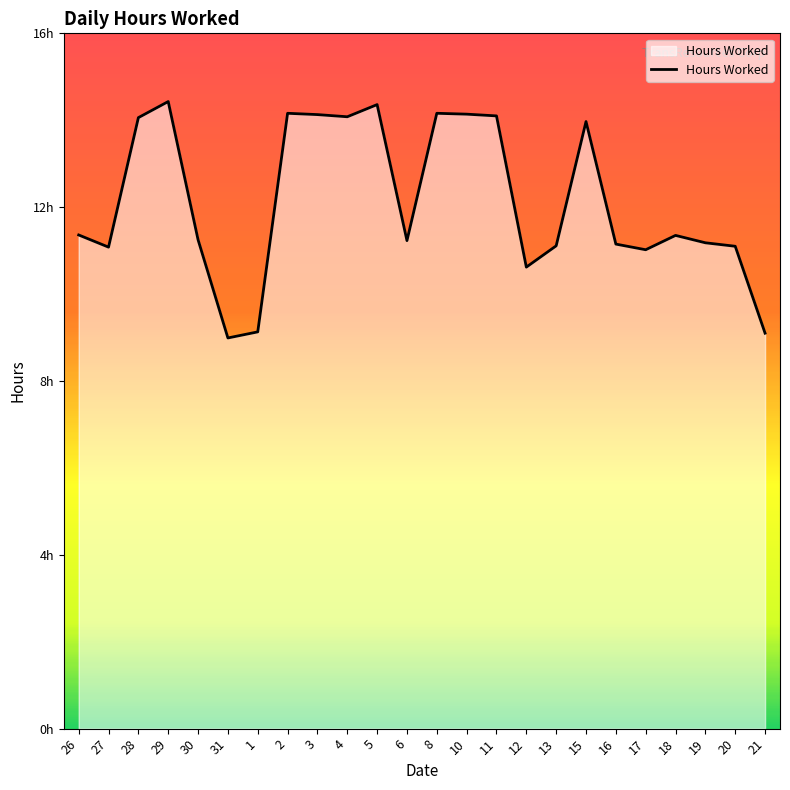

Does the chart display data point markers on the line(s)?

No